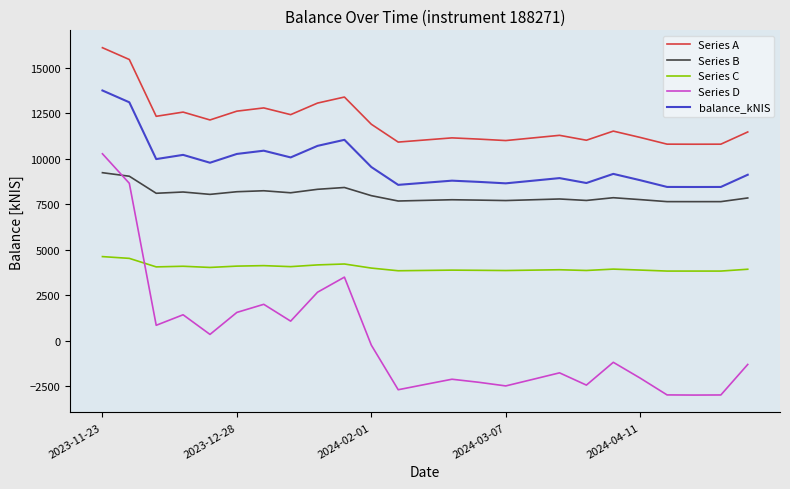

List the series in order of their peak value, highest first.

Series A, balance_kNIS, Series D, Series B, Series C